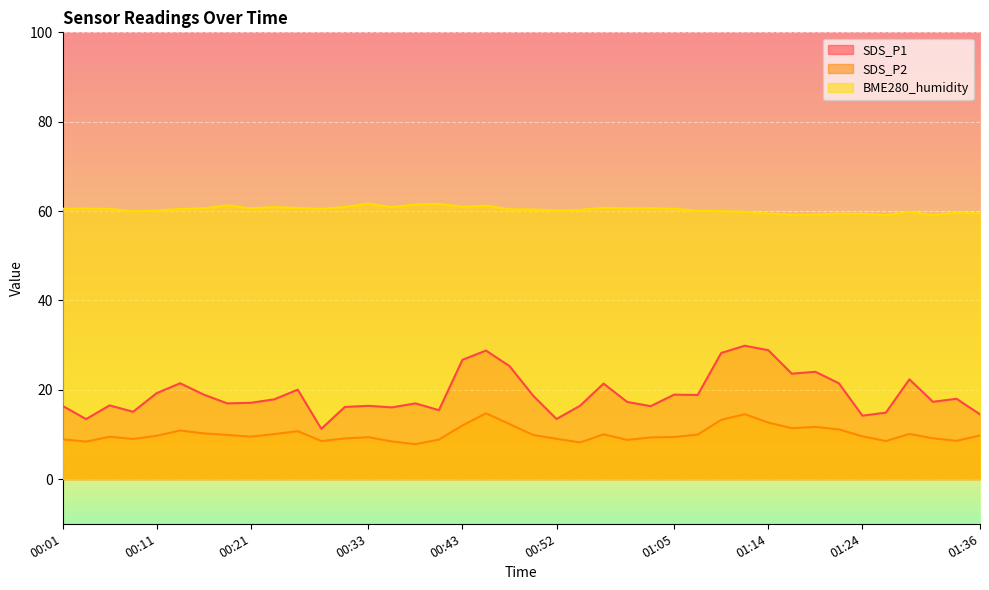

What are all the series names shown in the legend?

SDS_P1, SDS_P2, BME280_humidity